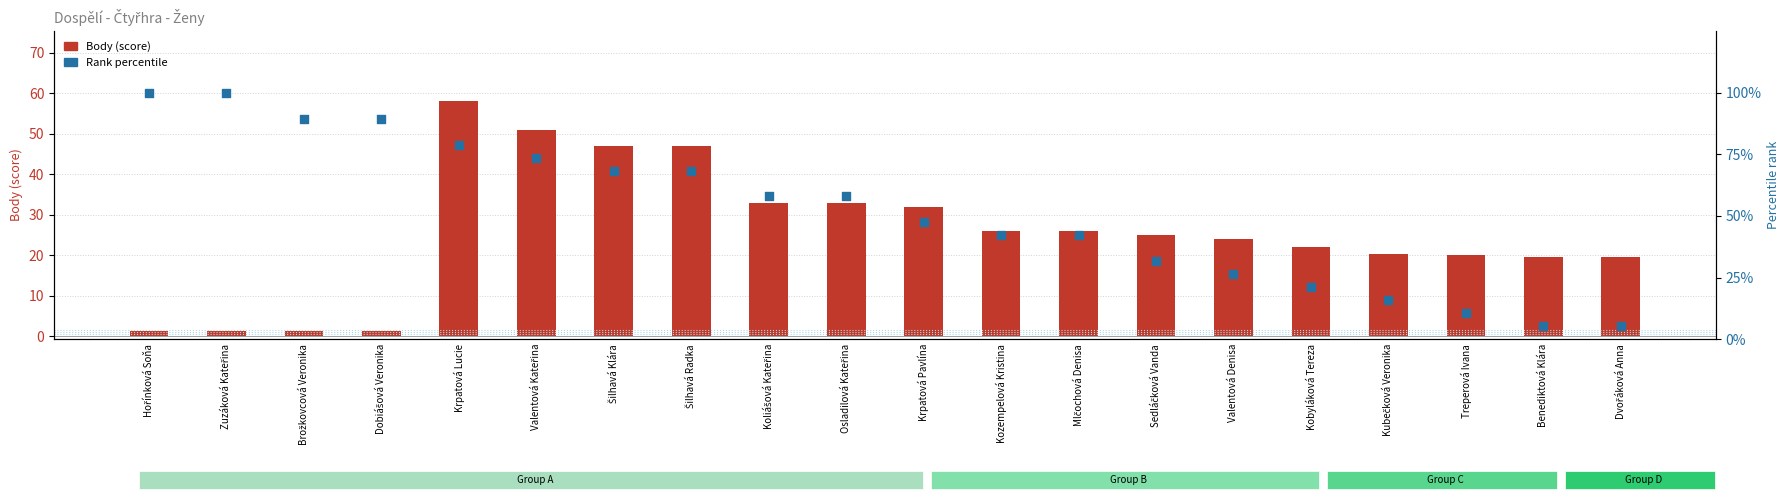

At which category is the sum across all series the highest?

Krpatová Lucie